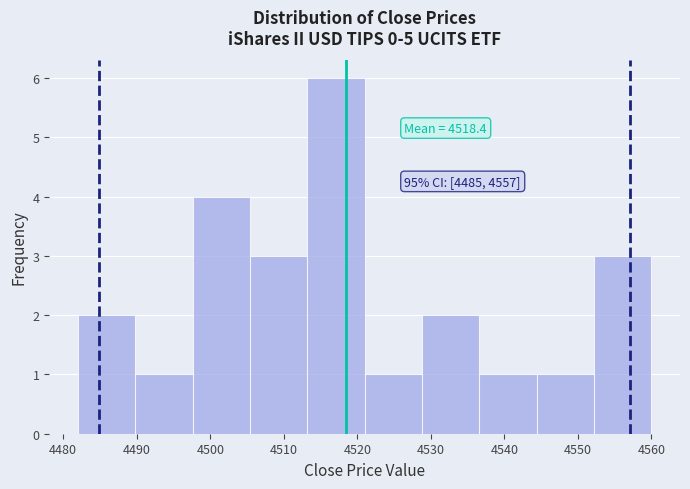

Which range on the x-axis has the tallest bar?

4513.2 to 4521.0